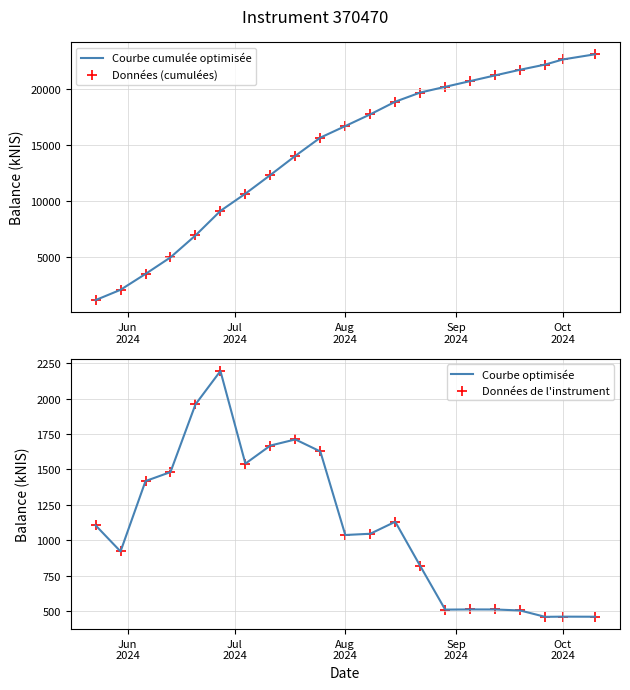

Which series reaches the maximum Y coordinate?

Courbe cumulée optimisée